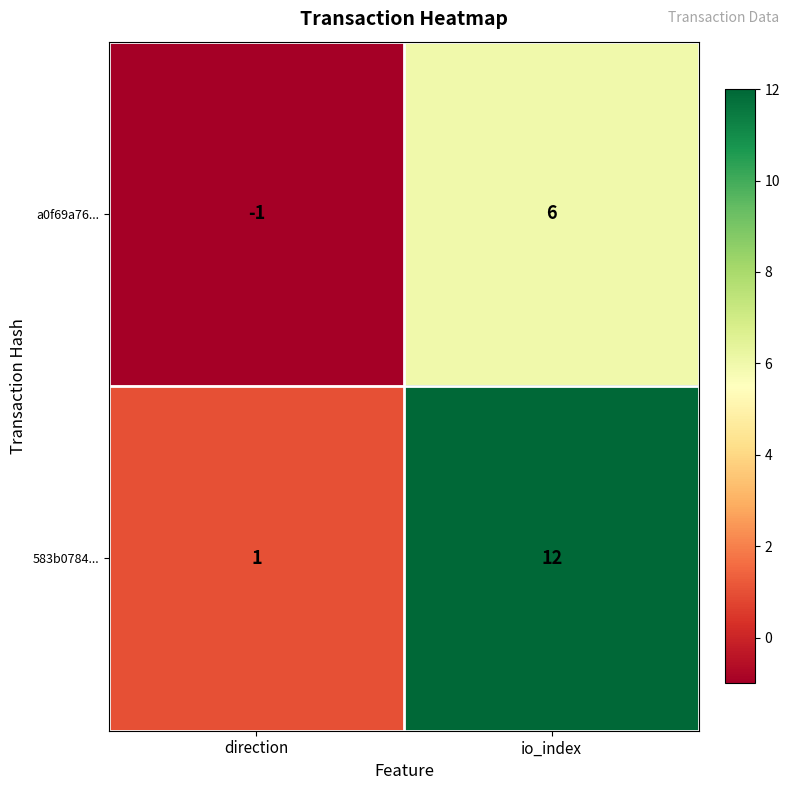

What is the smallest value displayed?

-1